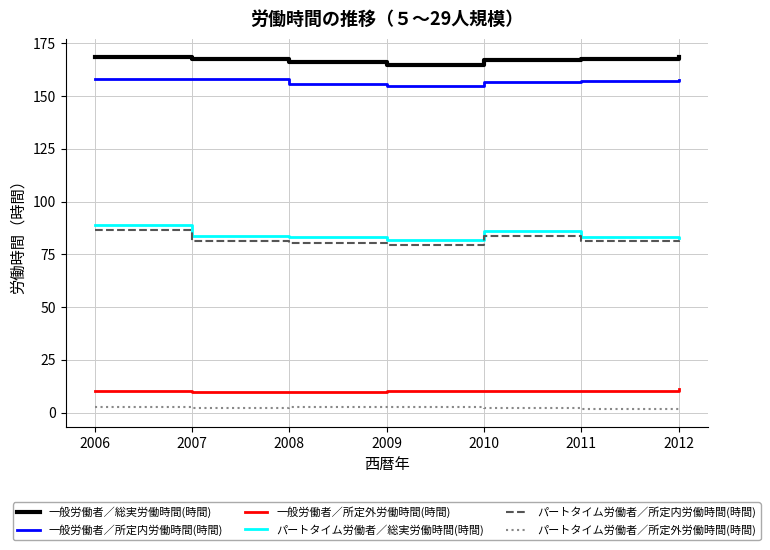

Which series has the largest total across all categories?

一般労働者／総実労働時間(時間)